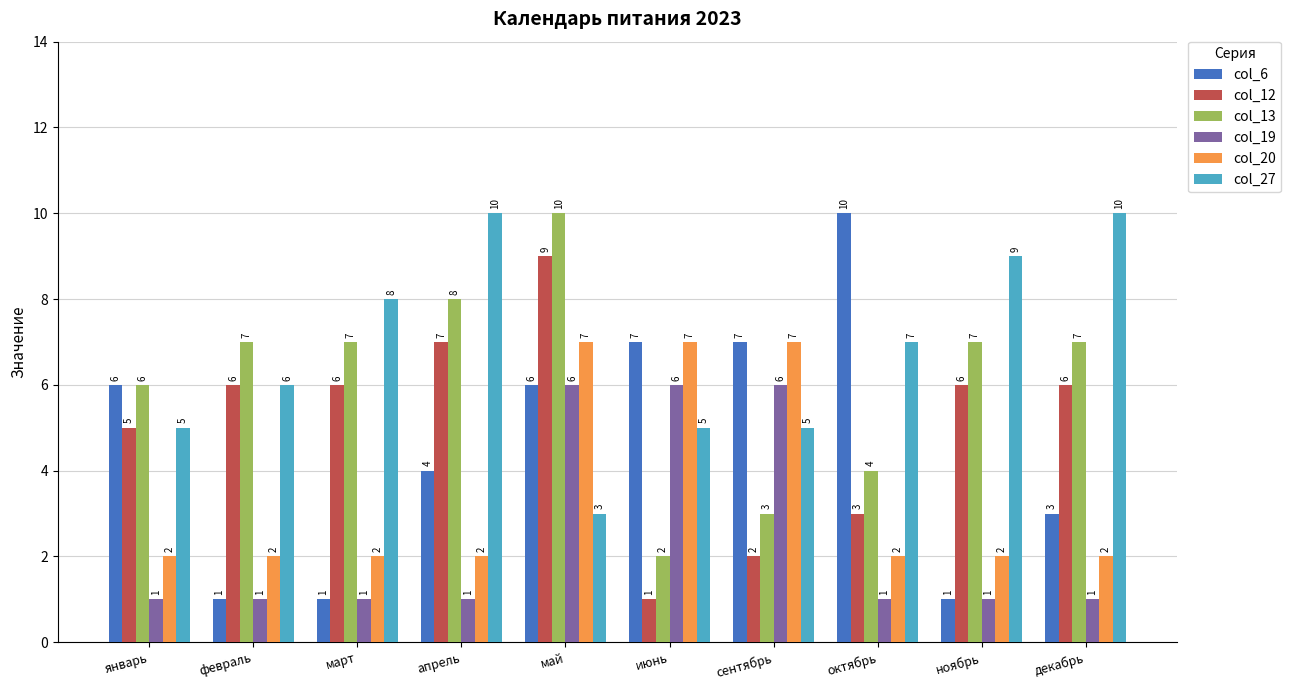

Is it true that col_6 equals 7 at сентябрь?

True